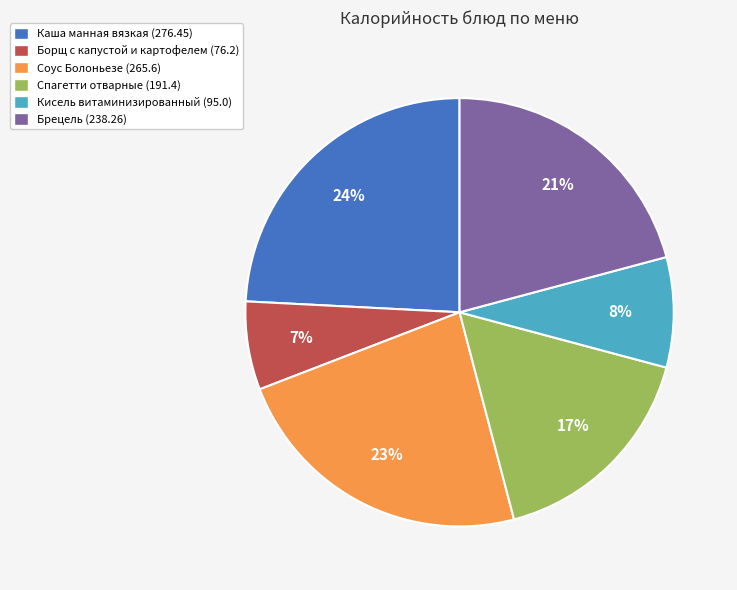

To the nearest percent, what is the combined percentage of Соус Болоньезе and Каша манная вязкая?

47%